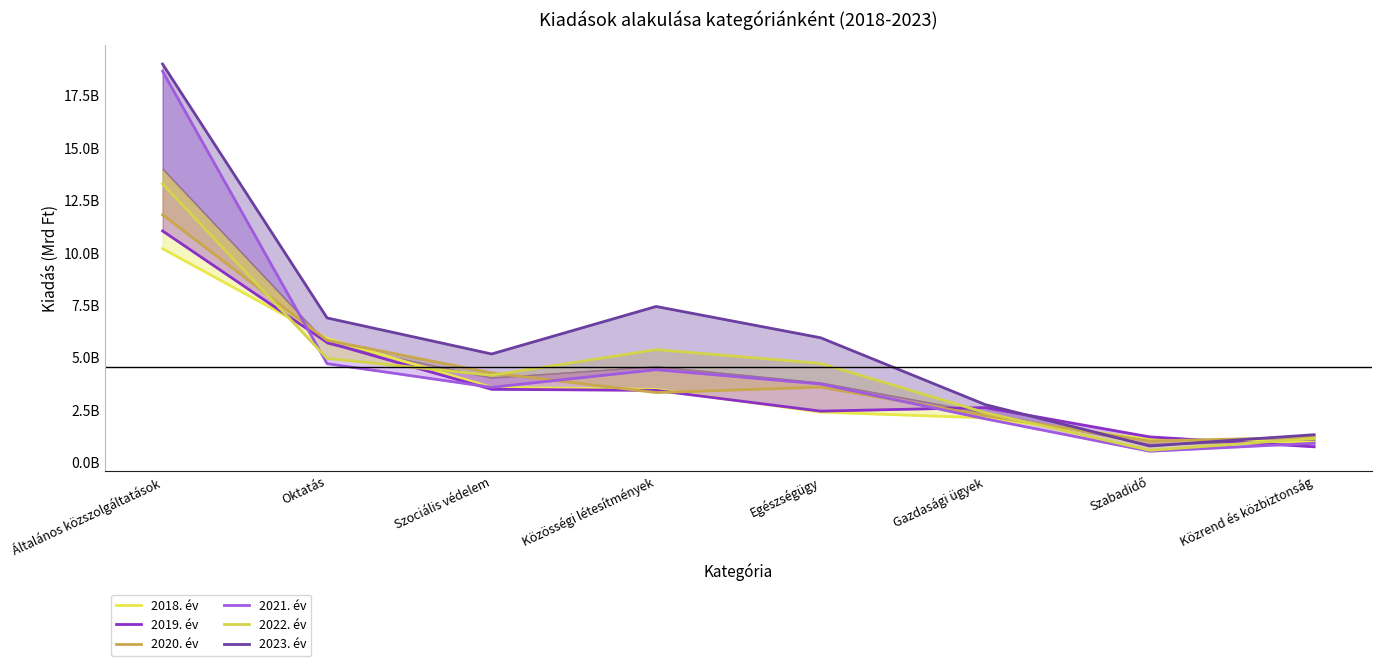

What is the average value of the 2018. év series?

3714379470